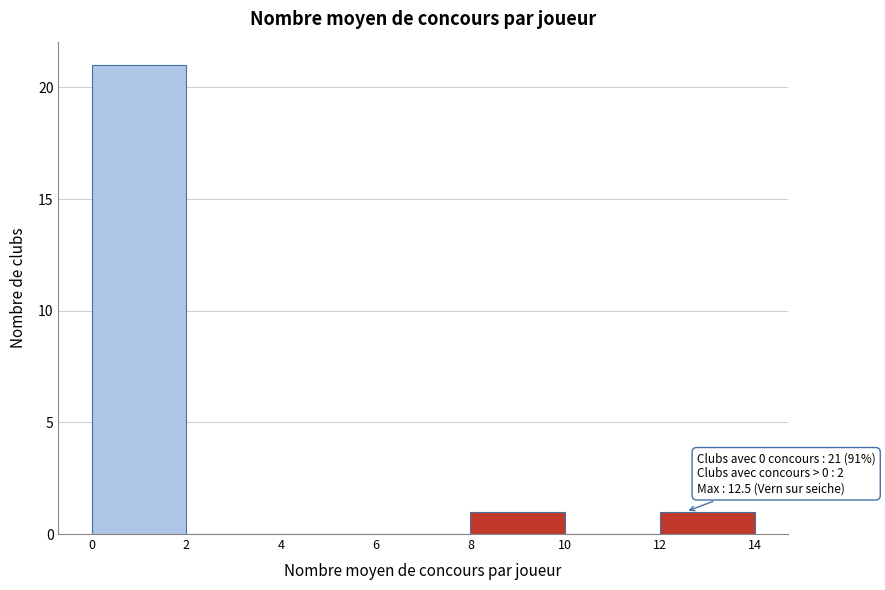

Which range on the x-axis has the tallest bar?

0 to 2